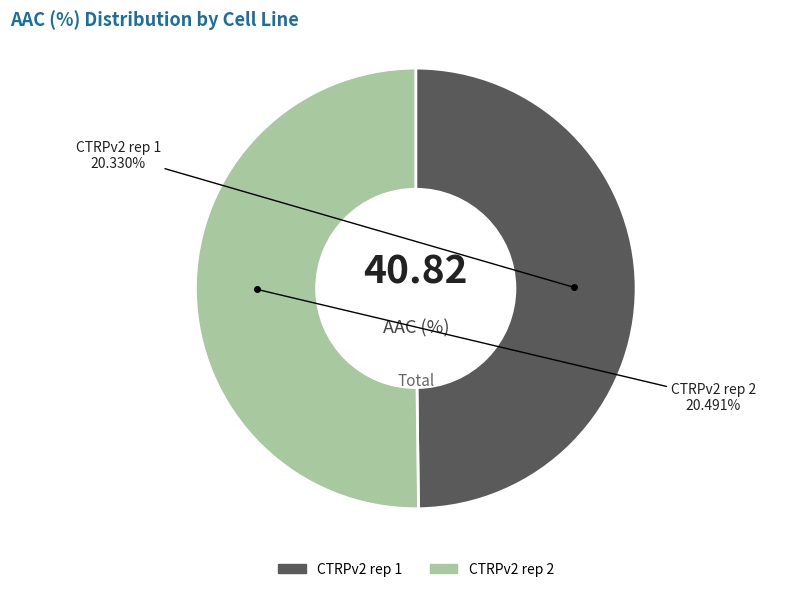

The CTRPv2 rep 2 slice represents 40% of the pie. True or false?

False